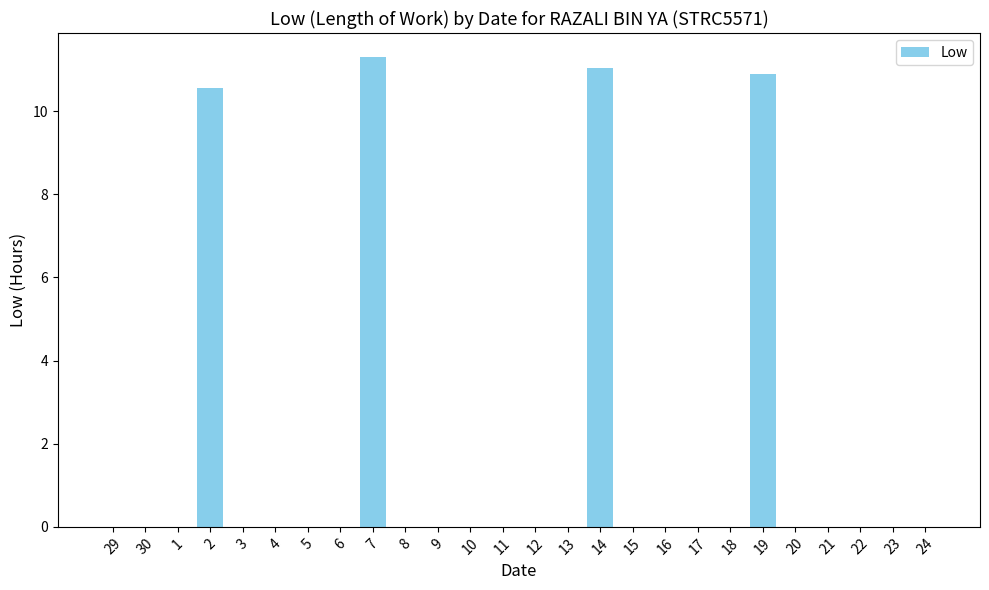

At which category does the chart reach its peak across all series?

7